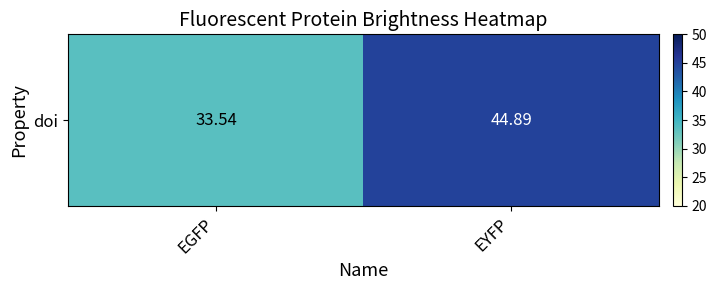

Where is the data nearest to the value 39?

EGFP